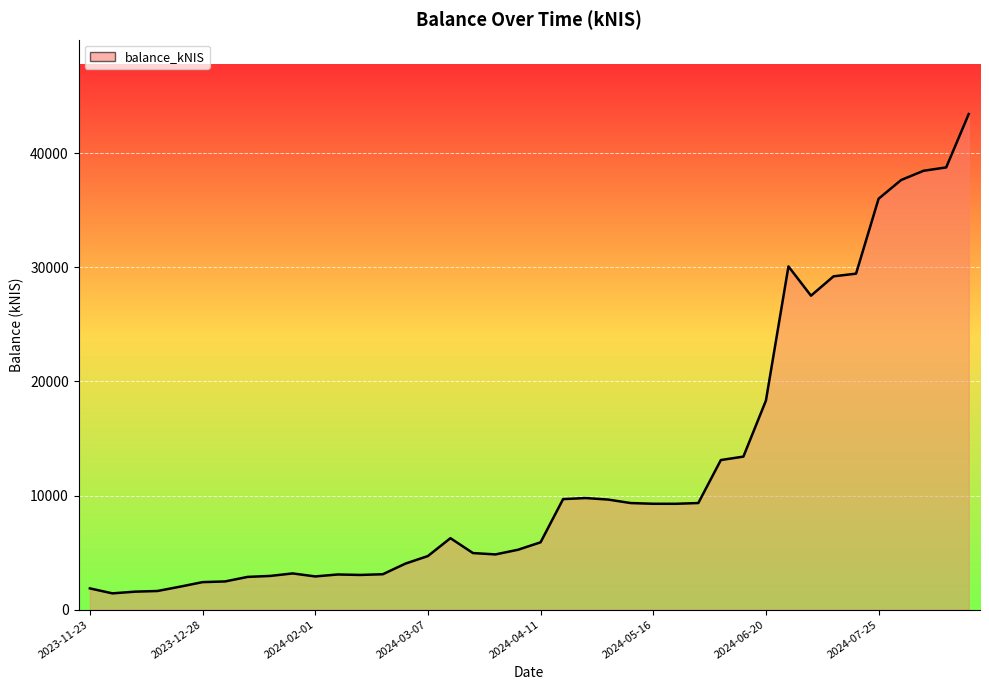

What value does the data have at 34?

29447.7